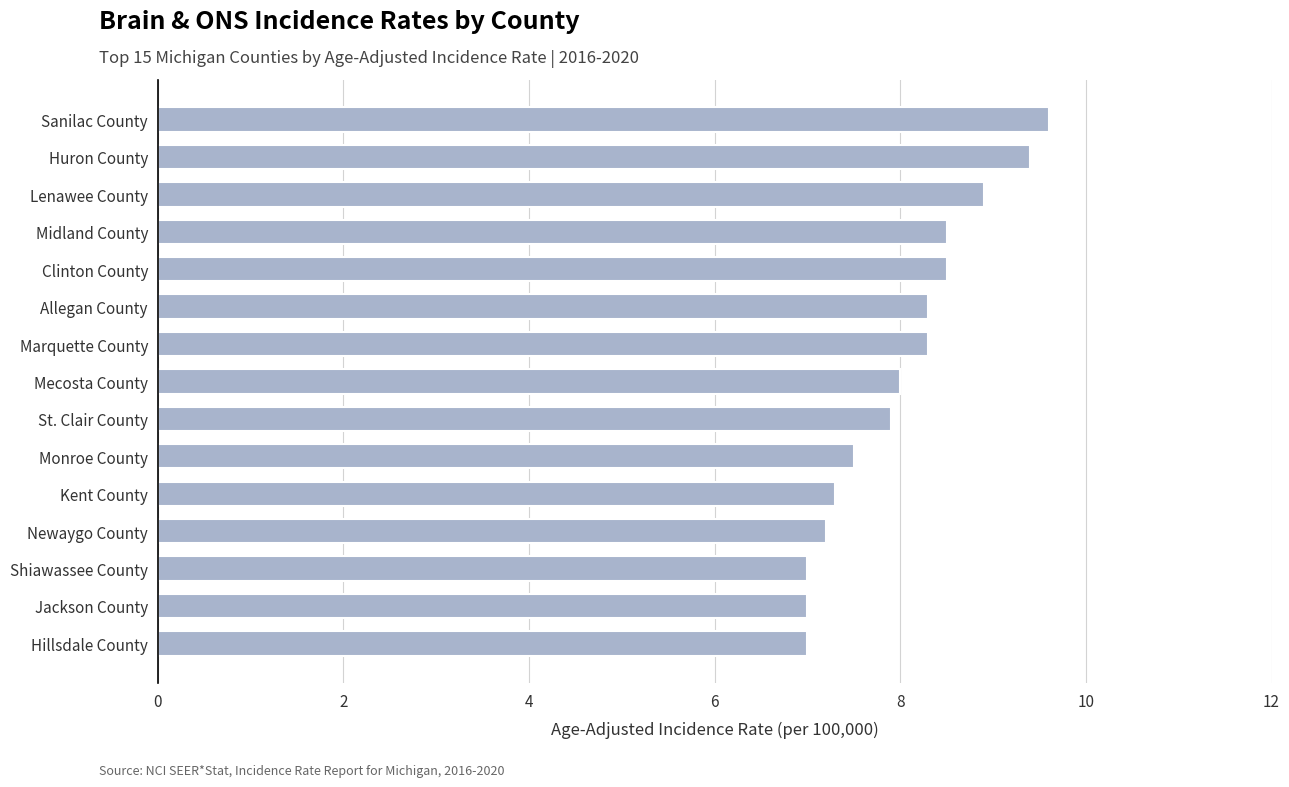

Reading bottom to top, transcribe all the data shown in this chart.

Hillsdale County=7.0	Jackson County=7.0	Shiawassee County=7.0	Newaygo County=7.2	Kent County=7.3	Monroe County=7.5	St. Clair County=7.9	Mecosta County=8.0	Marquette County=8.3	Allegan County=8.3	Clinton County=8.5	Midland County=8.5	Lenawee County=8.9	Huron County=9.4	Sanilac County=9.6